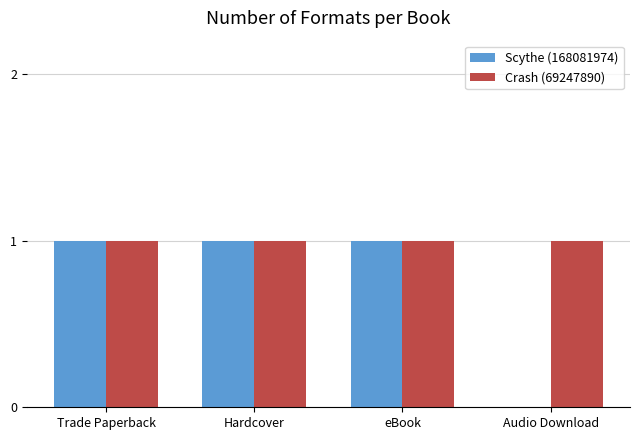

What is the sum of all Crash (69247890) values?

4